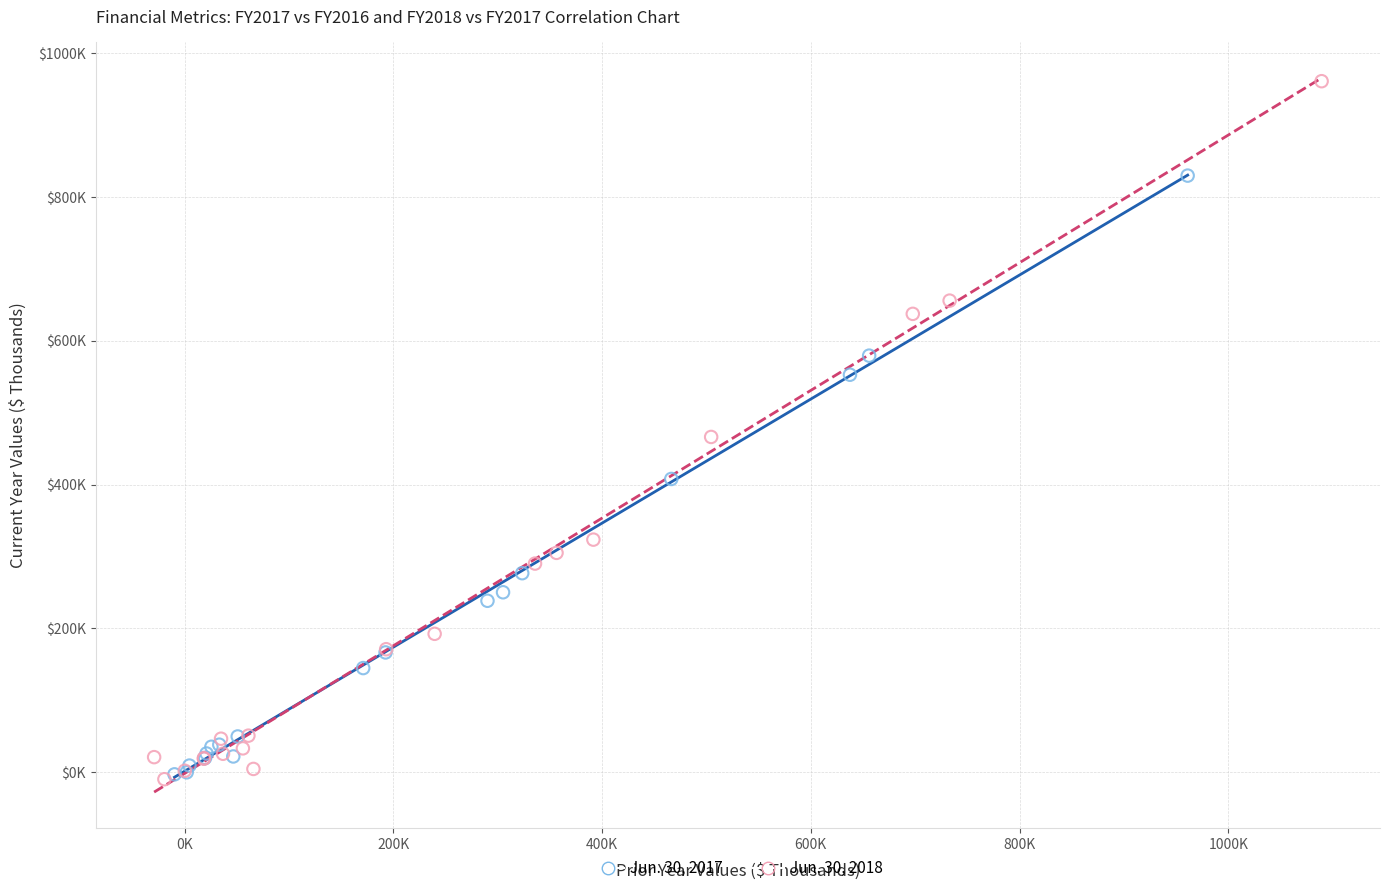

Which series has the largest Y range (max minus min)?

Jun. 30, 2018